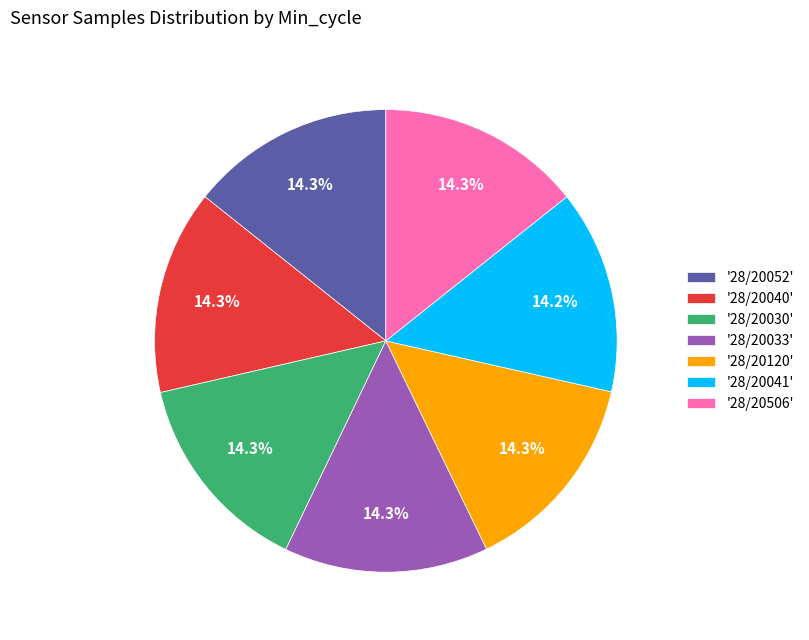

Approximately how many times larger is the value at '28/20030' compared to '28/20040'?

1.0